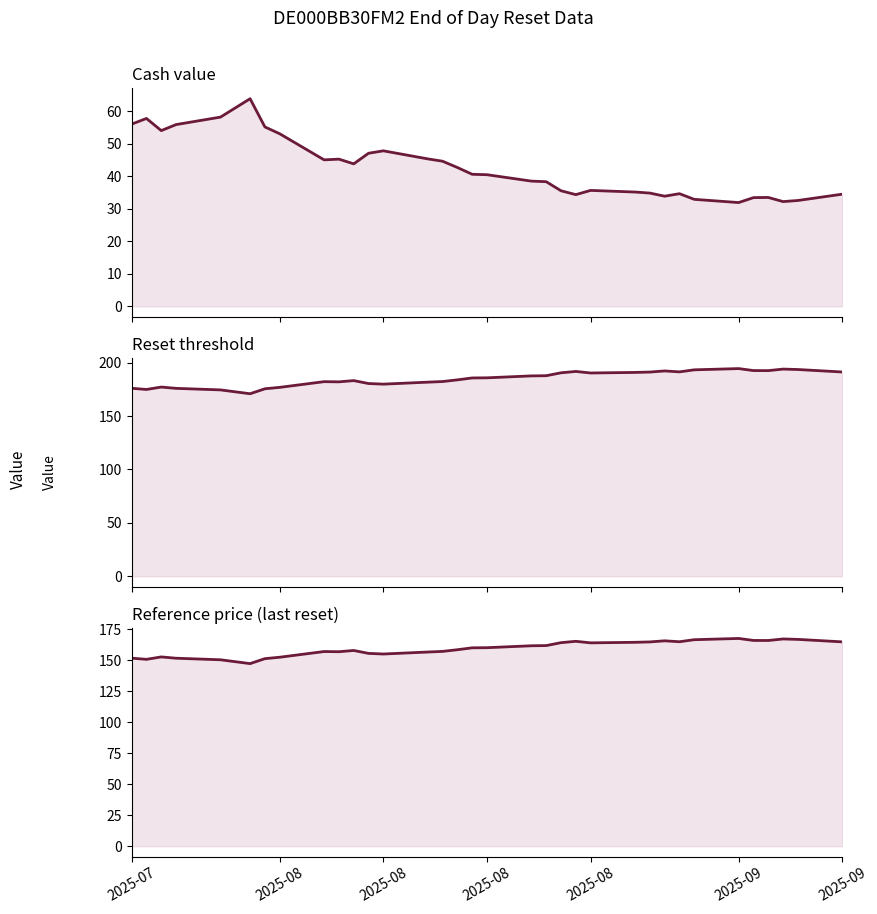

What is the label of the 30th point from the right?

2025-08